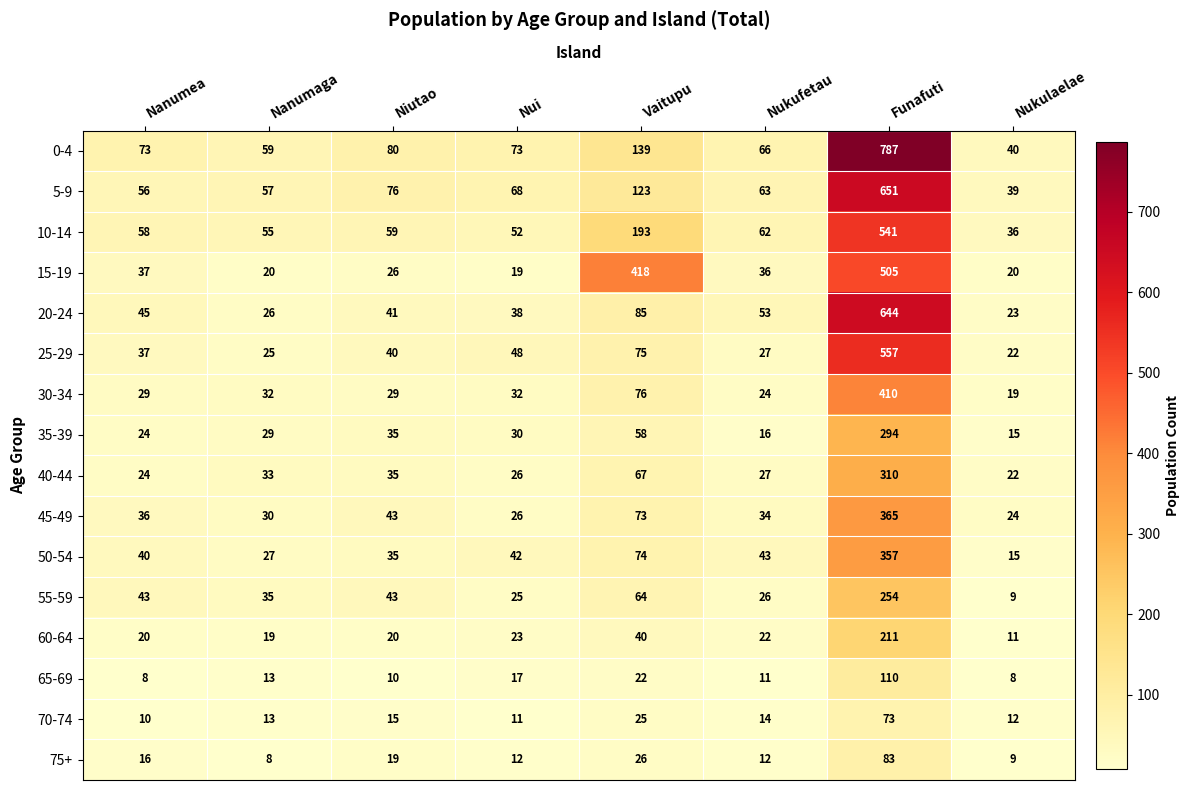

List the series in order of their peak value, highest first.

0-4, 5-9, 20-24, 25-29, 10-14, 15-19, 30-34, 45-49, 50-54, 40-44, 35-39, 55-59, 60-64, 65-69, 75+, 70-74